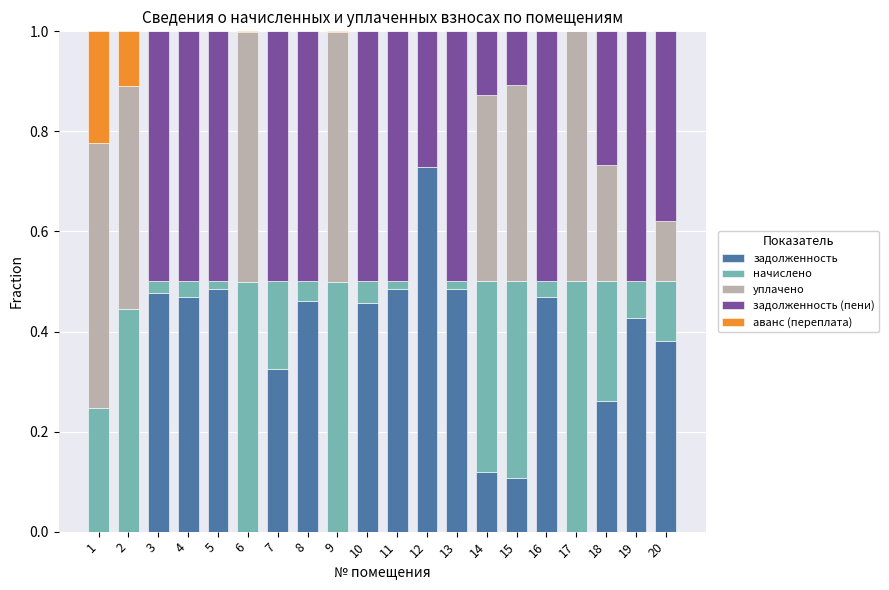

What are all the series names shown in the legend?

задолженность, начислено, уплачено, задолженность (пени), аванс (переплата)